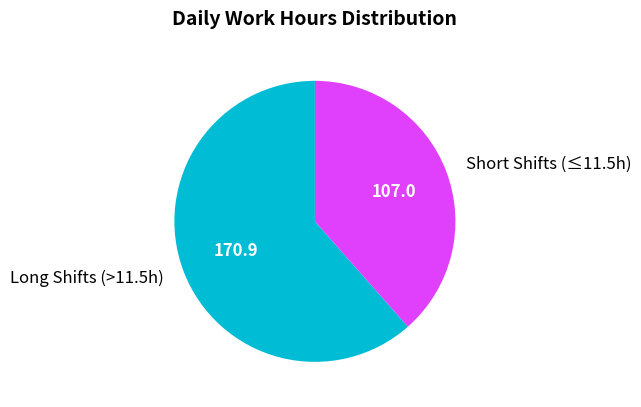

Does any single category account for the majority?

Yes